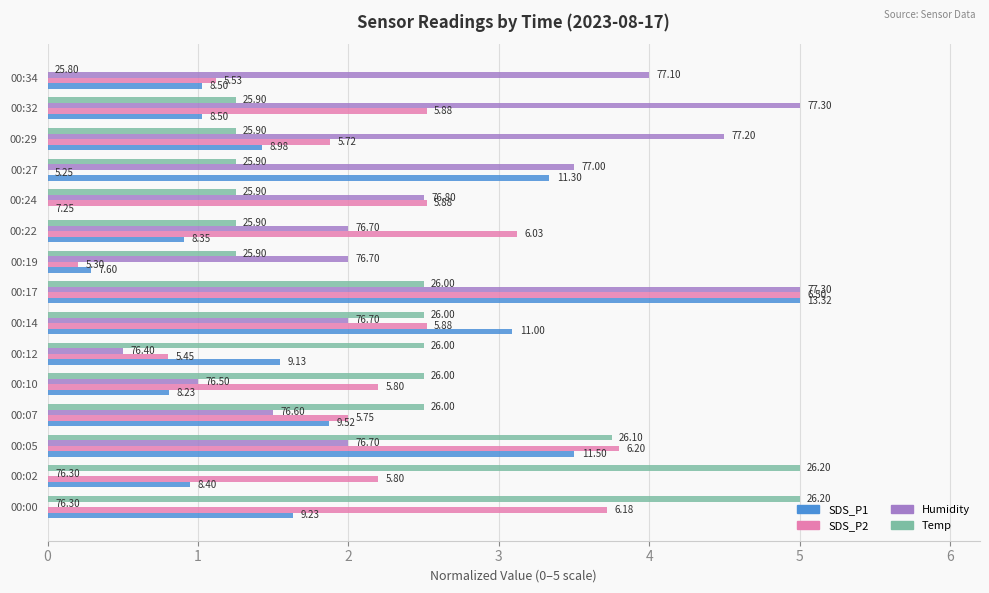

What are all the series names shown in the legend?

SDS_P1, SDS_P2, Humidity, Temp